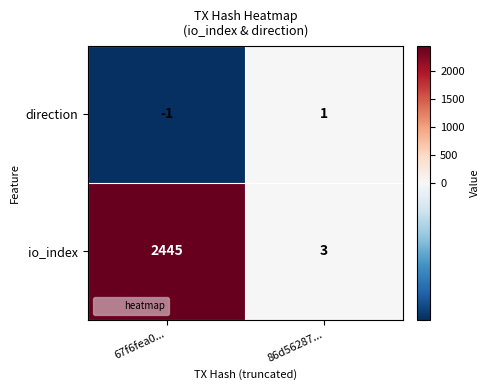

What is the difference between the maximum and minimum values in the io_index series?

2442